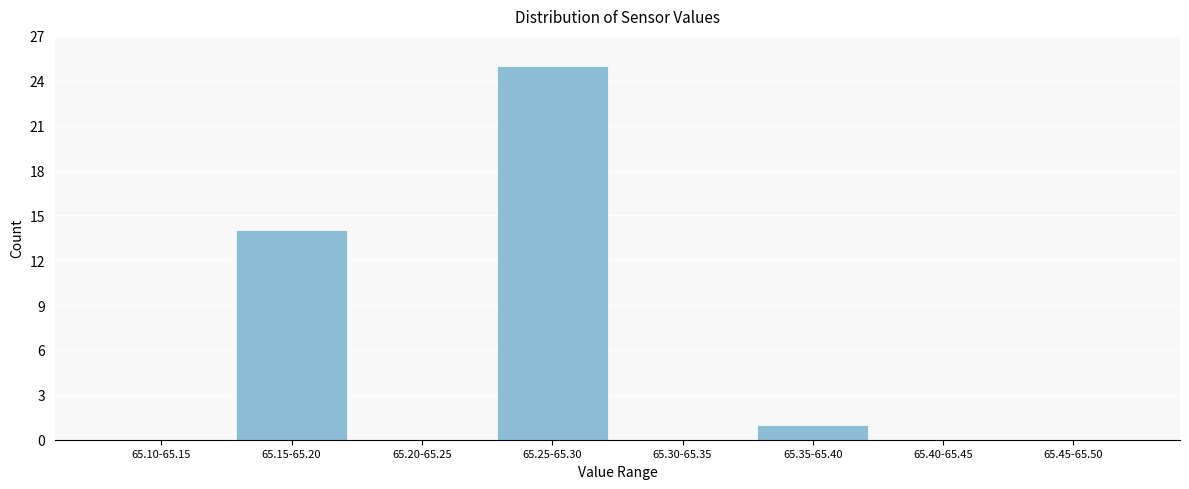

Reading left to right, transcribe all the data shown in this chart.

65.10-65.15=0	65.15-65.20=14	65.20-65.25=0	65.25-65.30=25	65.30-65.35=0	65.35-65.40=1	65.40-65.45=0	65.45-65.50=0